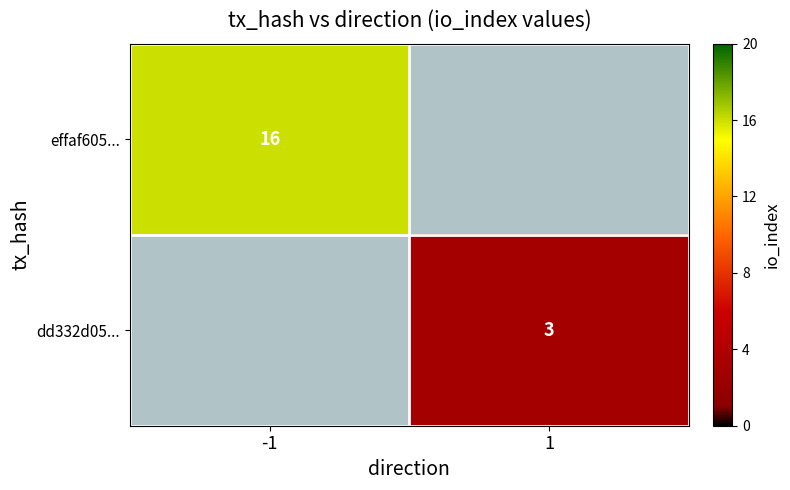

True or false: effaf605... has a value of 3 at -1.

False